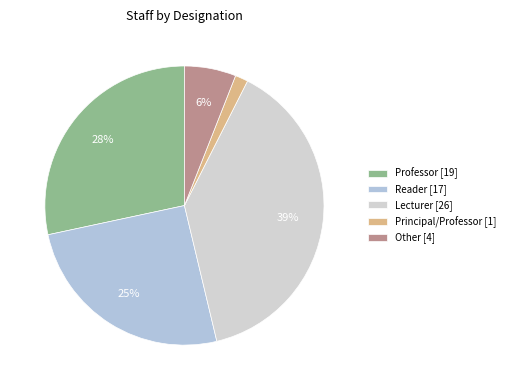

What percentage is the Reader slice, to the nearest percent?

25%